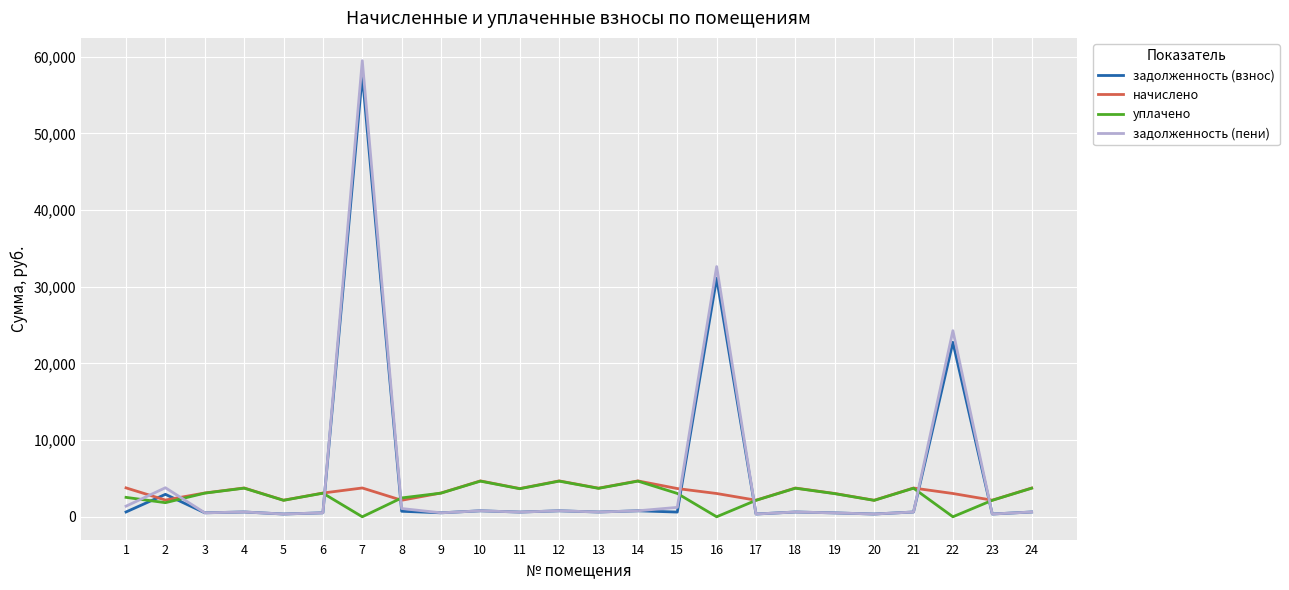

Is the value of начислено at 21 greater than the value of задолженность (пени) at 6?

Yes